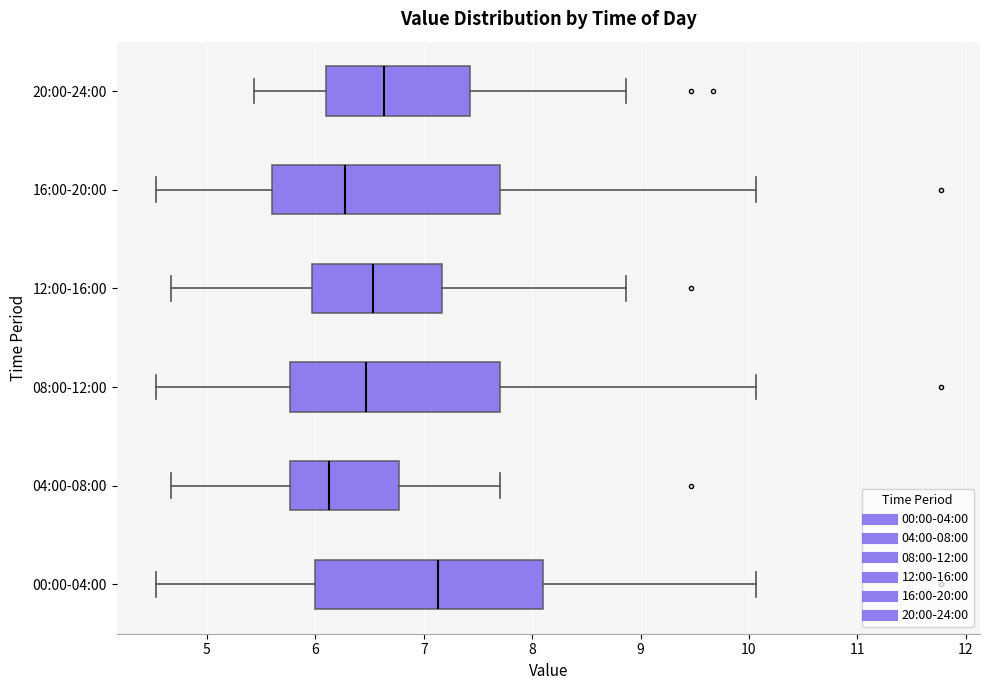

Reading bottom to top, transcribe this box plot: for each box, give where its median line is, the range the box spans, and where its two whiskers end, as read against the x-axis. The values are not printed on the chart, so give them approximately, as read against the axis.

00:00-04:00: median 7.1, box 6.0 to 8.1, whiskers 4.5 to 10.1
04:00-08:00: median 6.1, box 5.8 to 6.8, whiskers 4.7 to 7.7
08:00-12:00: median 6.5, box 5.8 to 7.7, whiskers 4.5 to 10.1
12:00-16:00: median 6.5, box 6.0 to 7.2, whiskers 4.7 to 8.9
16:00-20:00: median 6.3, box 5.6 to 7.7, whiskers 4.5 to 10.1
20:00-24:00: median 6.6, box 6.1 to 7.4, whiskers 5.4 to 8.9